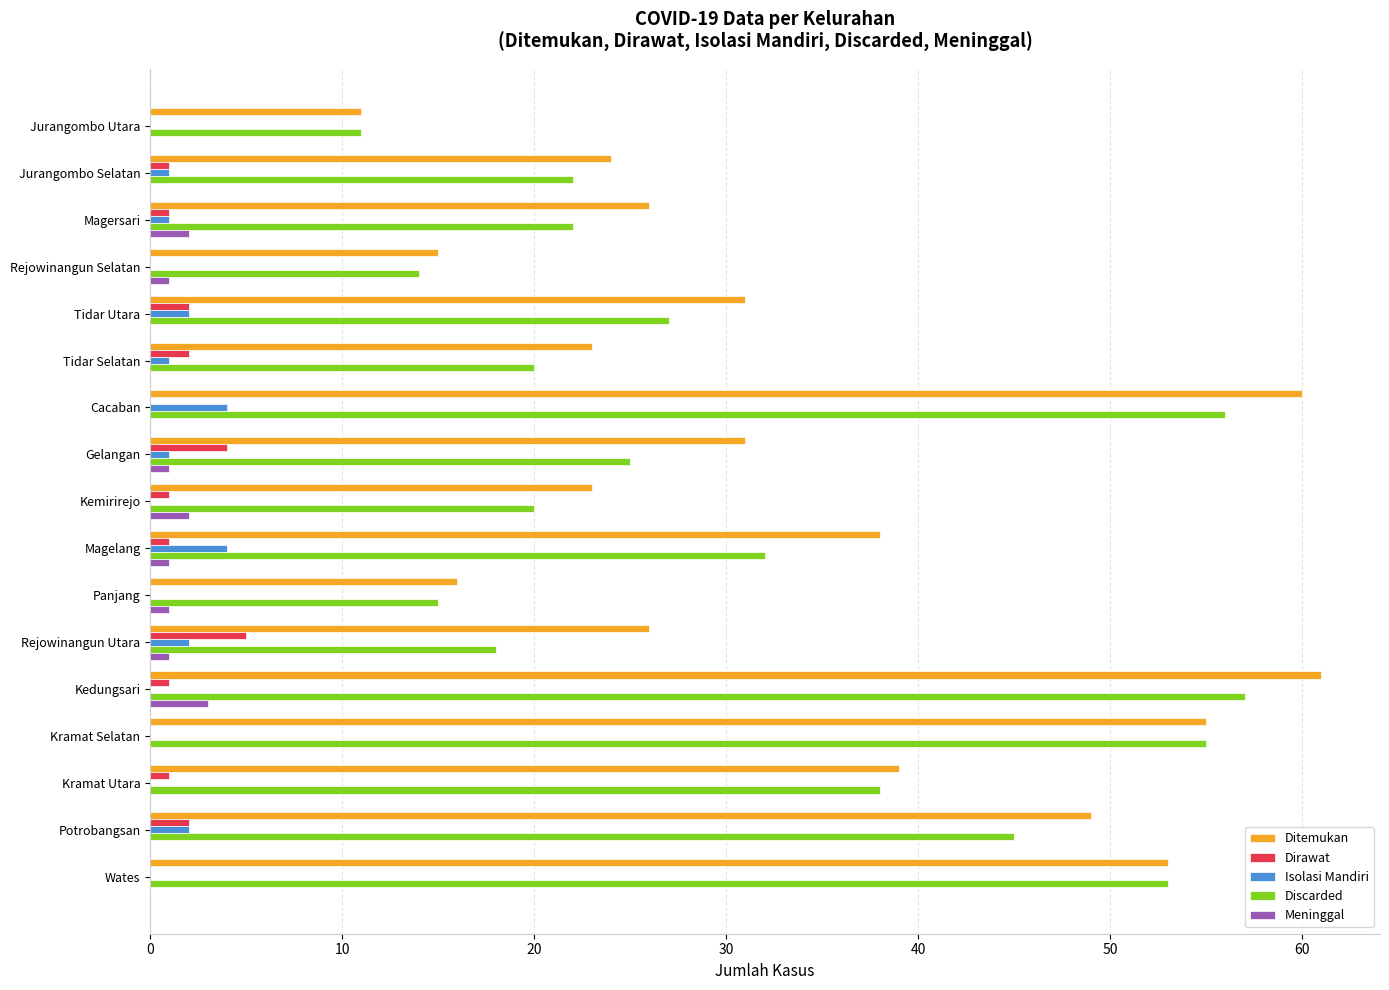

At which label is Discarded closest to 34?

Magelang